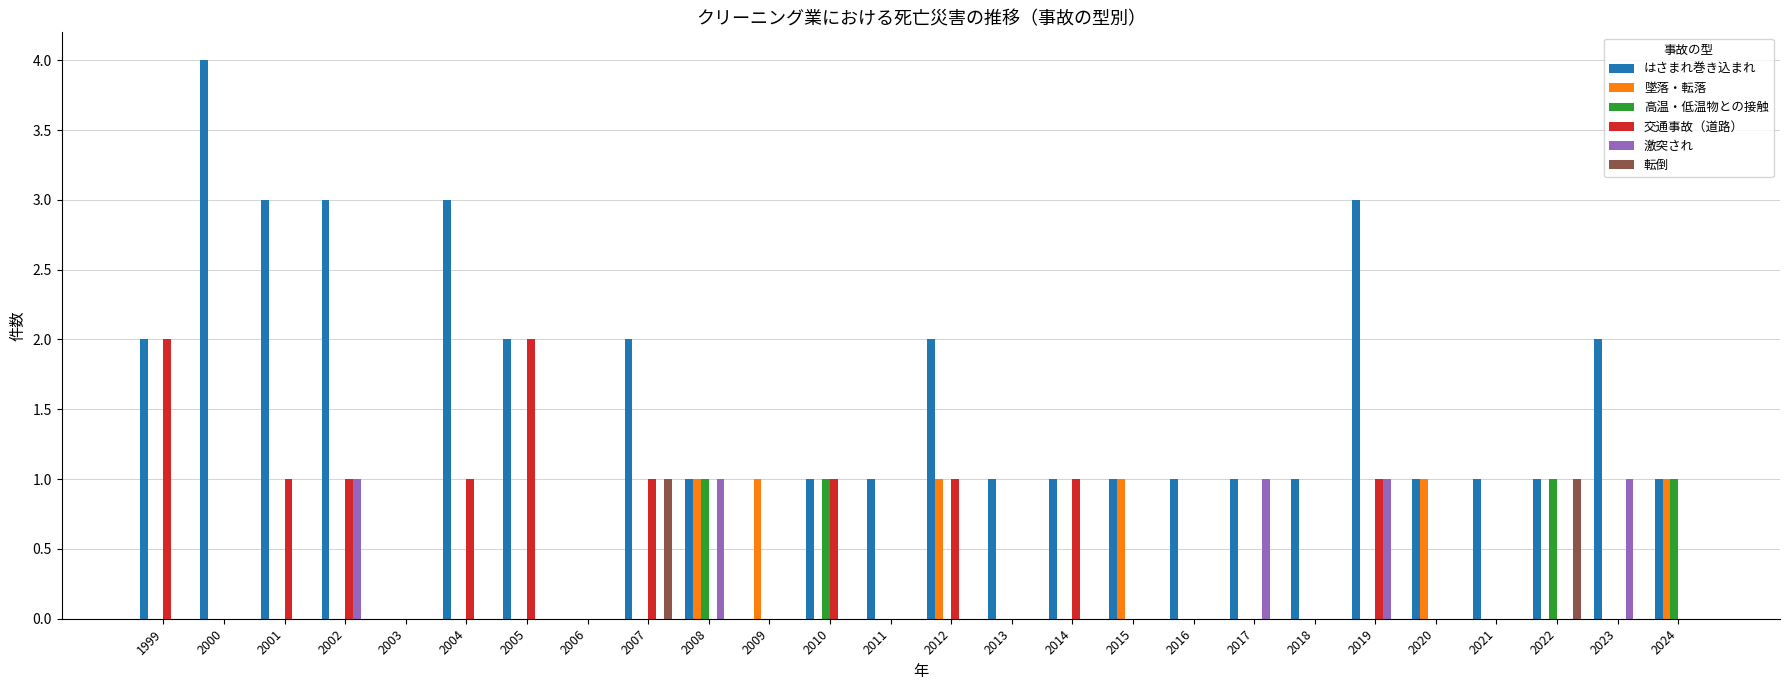

What is the sum of all 激突され values?

5